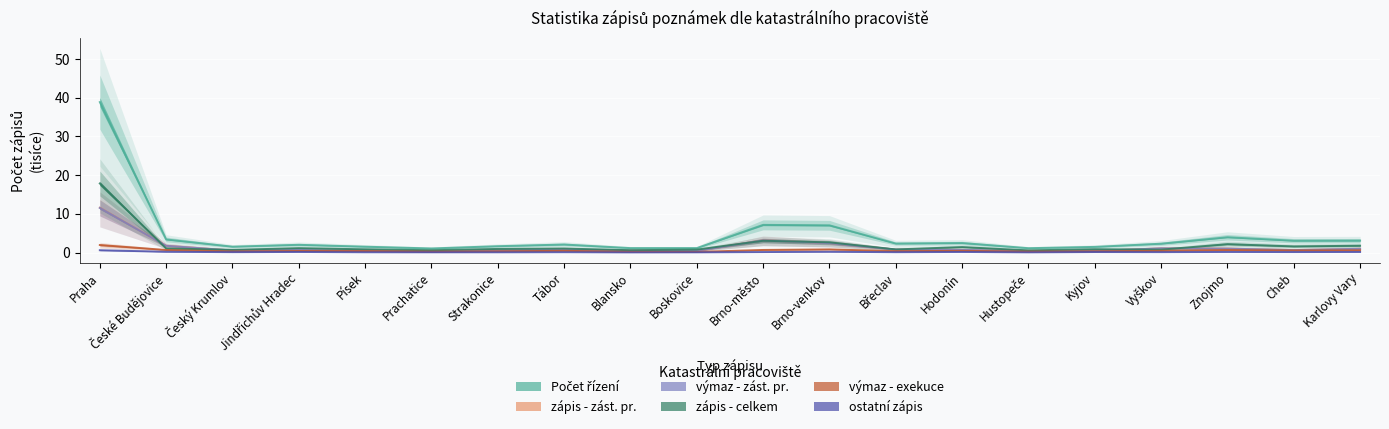

What are all the series names shown in the legend?

Počet řízení, zápis - zást. pr., výmaz - zást. pr., zápis - celkem, výmaz - exekuce, ostatní zápis